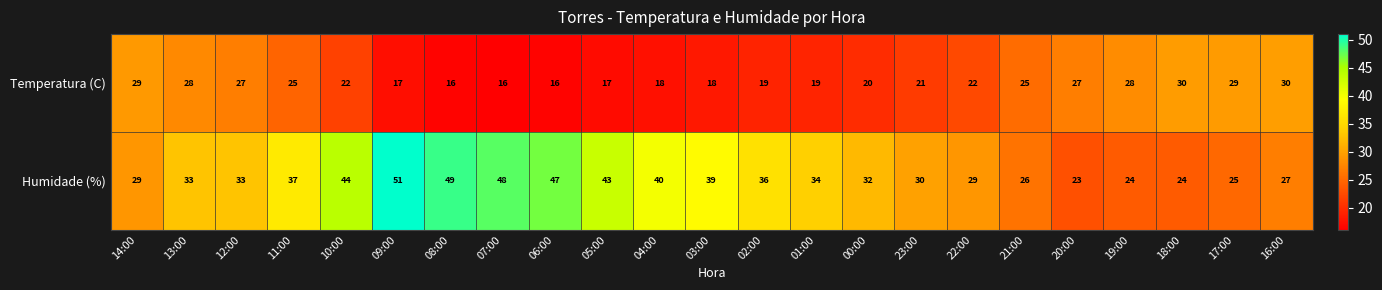

At which category is the sum across all series the highest?

09:00